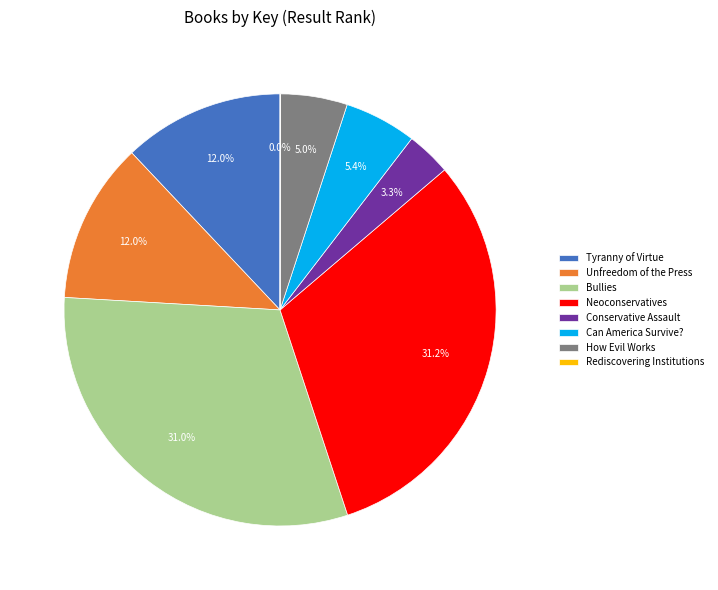

What portion of the pie excludes Conservative Assault?

96.7%